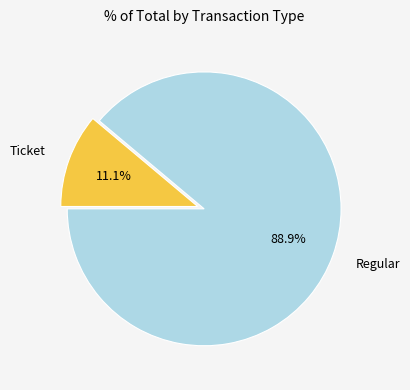

Combined, what portion of the pie is Ticket and Regular?

100.0%